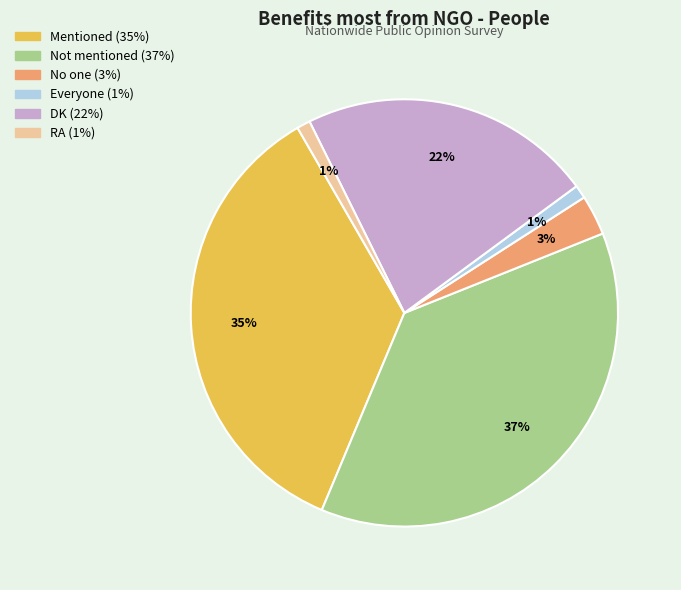

Is there a majority slice in this chart?

No